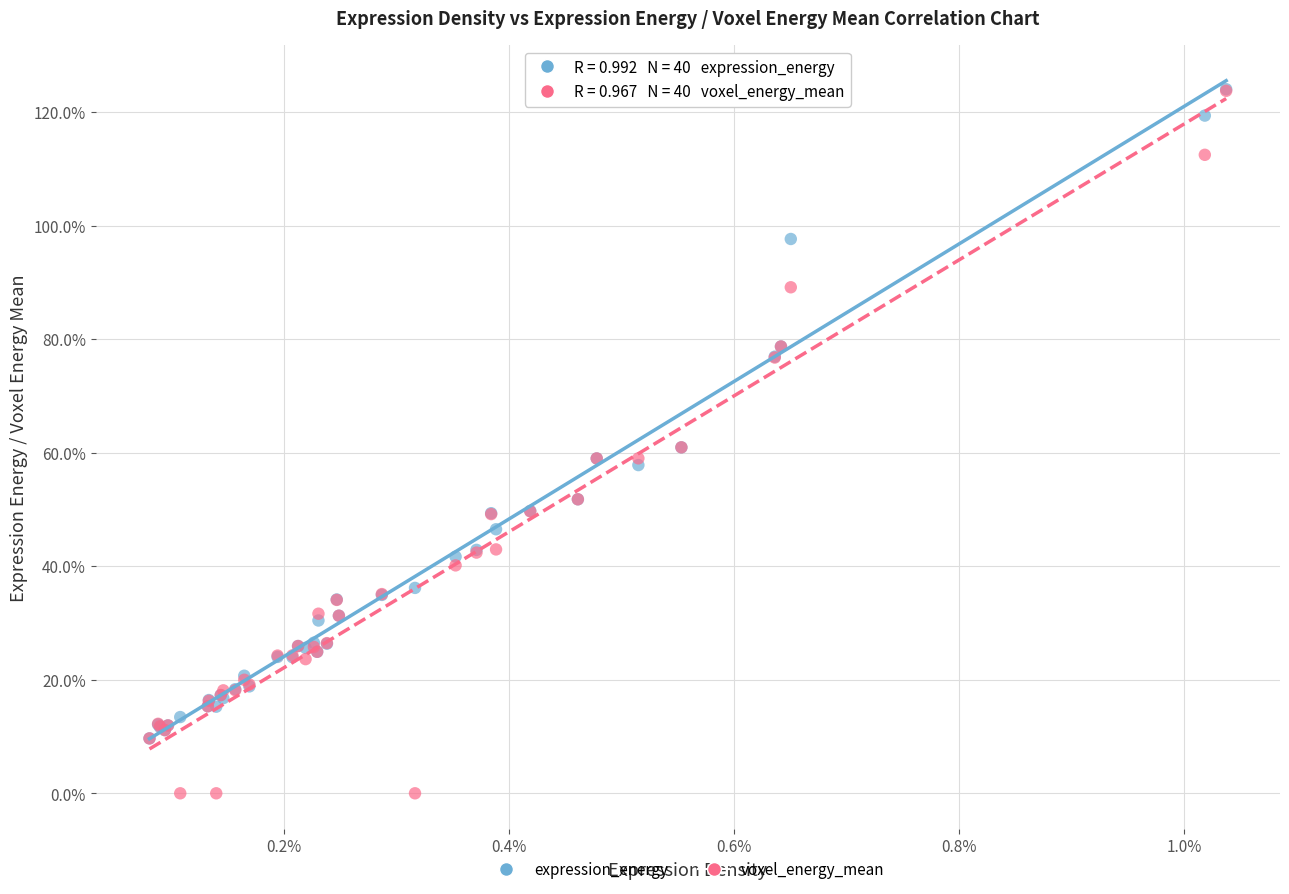

Which series has the largest Y range (max minus min)?

voxel_energy_mean